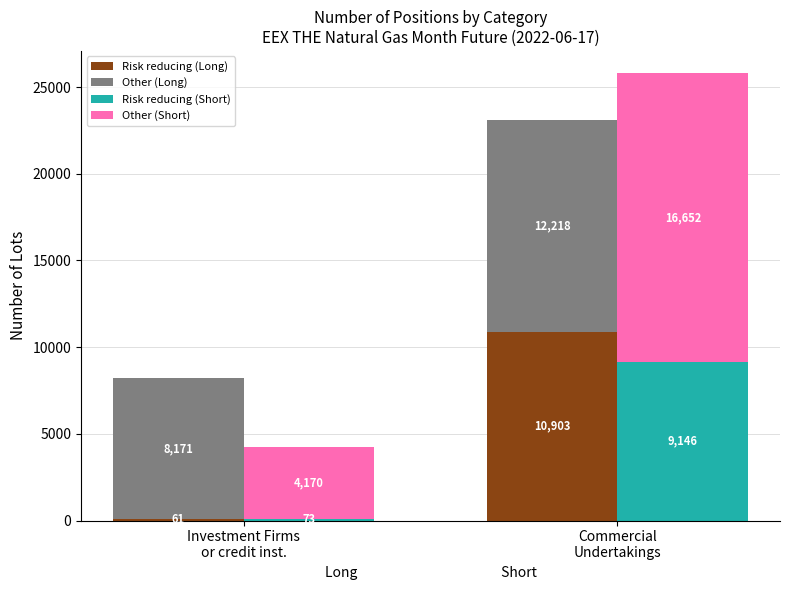

Is the value of Other (Long) at Investment Firms
or credit inst. greater than the value of Other (Short) at Commercial
Undertakings?

No